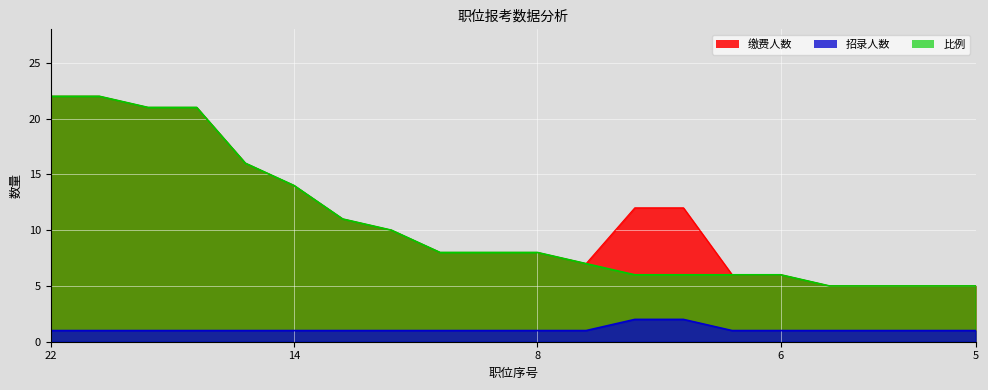

Is the value of 招录人数 at 14 greater than the value of 比例 at 8?

No